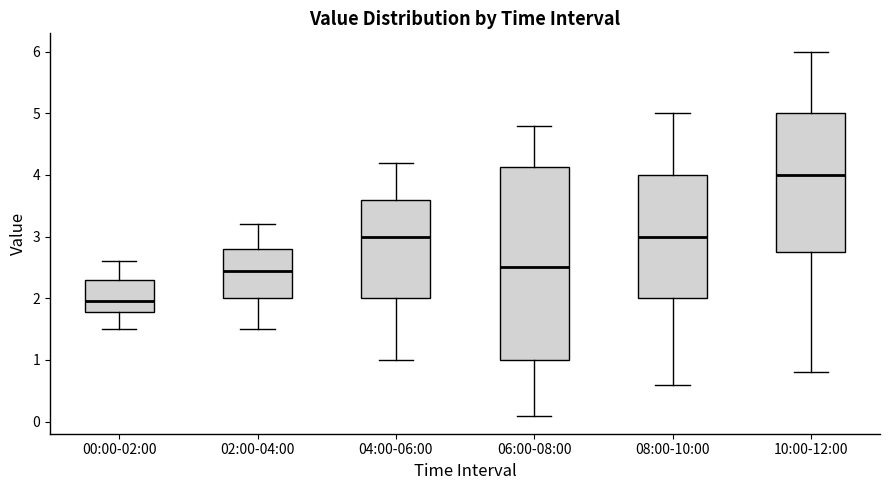

Where is the upper edge of the box for 04:00-06:00 on the y-axis? The values are not printed on the chart, so give them approximately, as read against the axis.

3.6